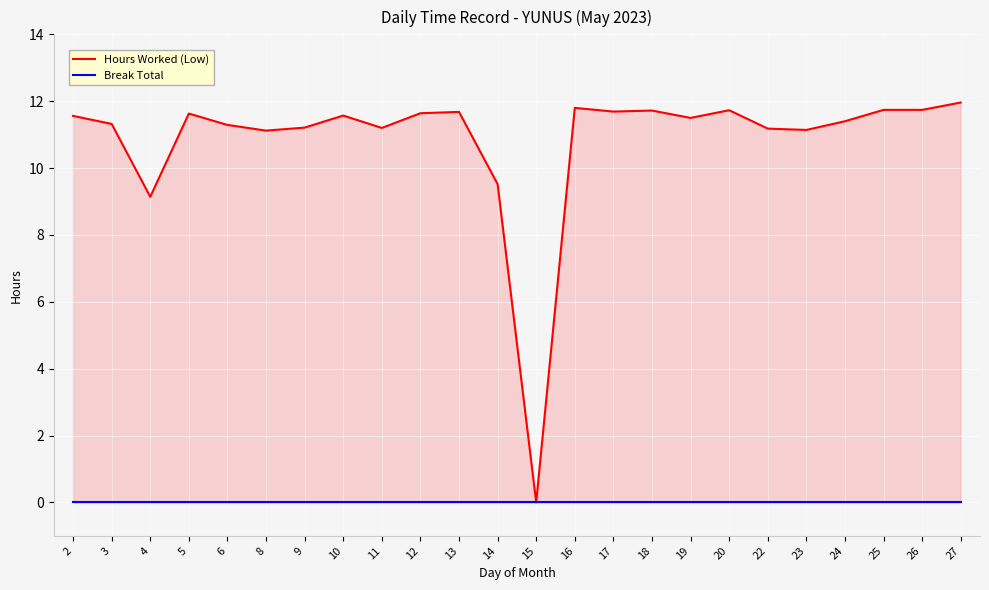

Is it true that Hours Worked (Low) equals 0.0 at 15?

True